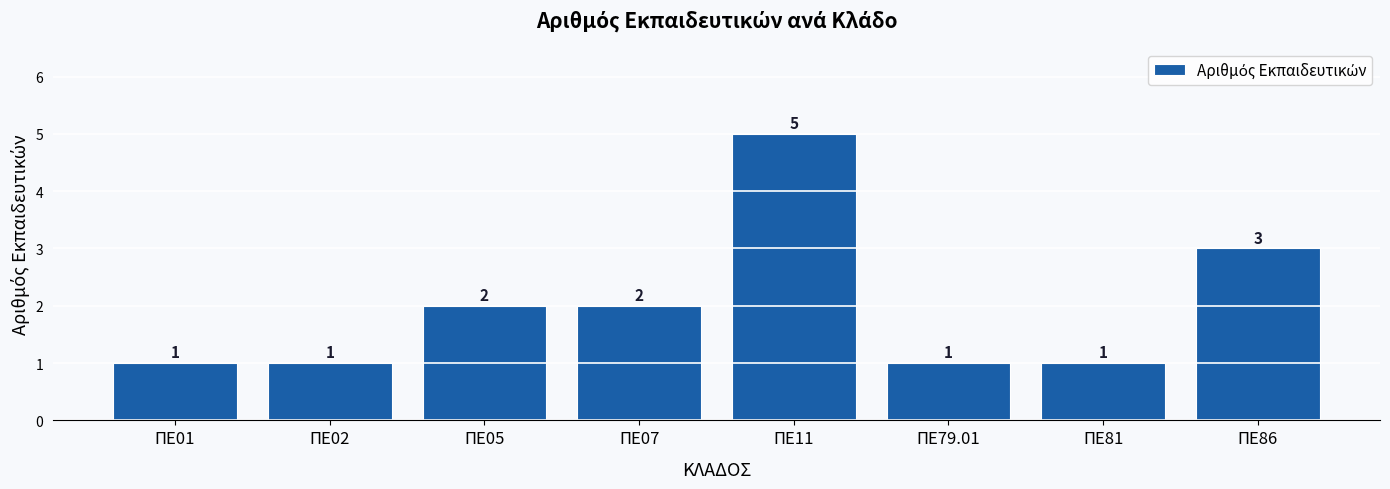

Approximately how many times larger is the value at ΠΕ86 compared to ΠΕ05?

1.5